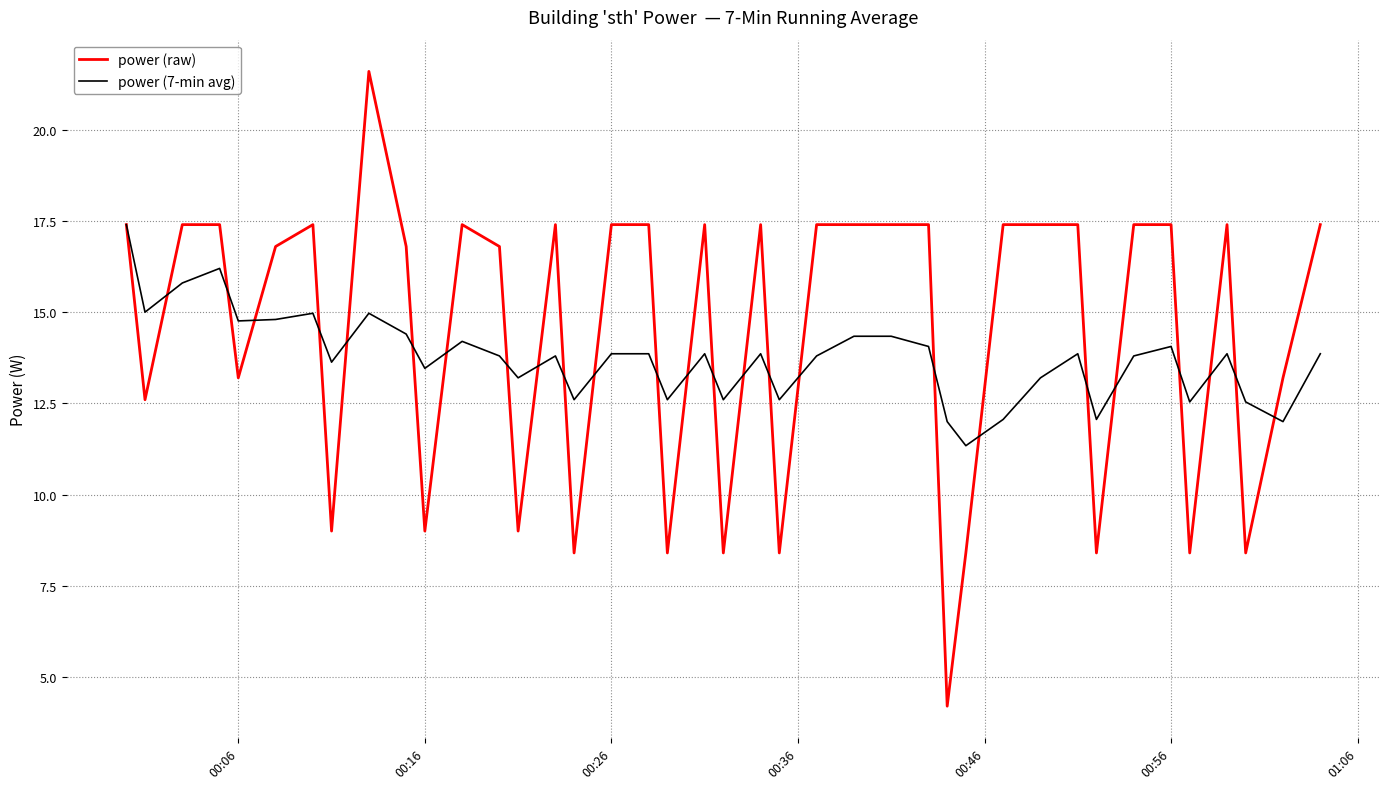

Which series has the largest total across all categories?

power (raw)